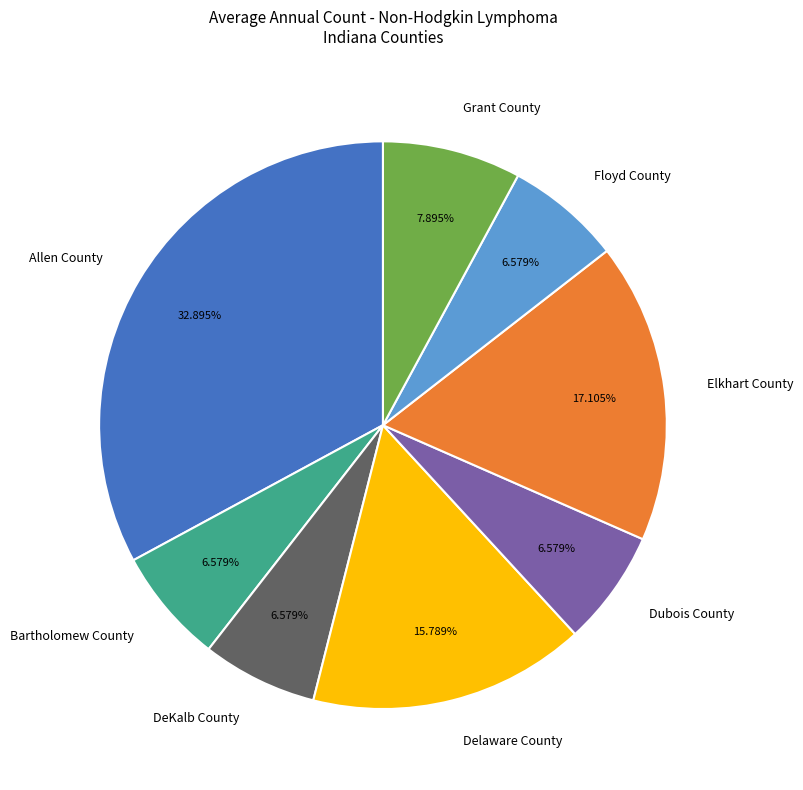

Does any single category account for the majority?

No